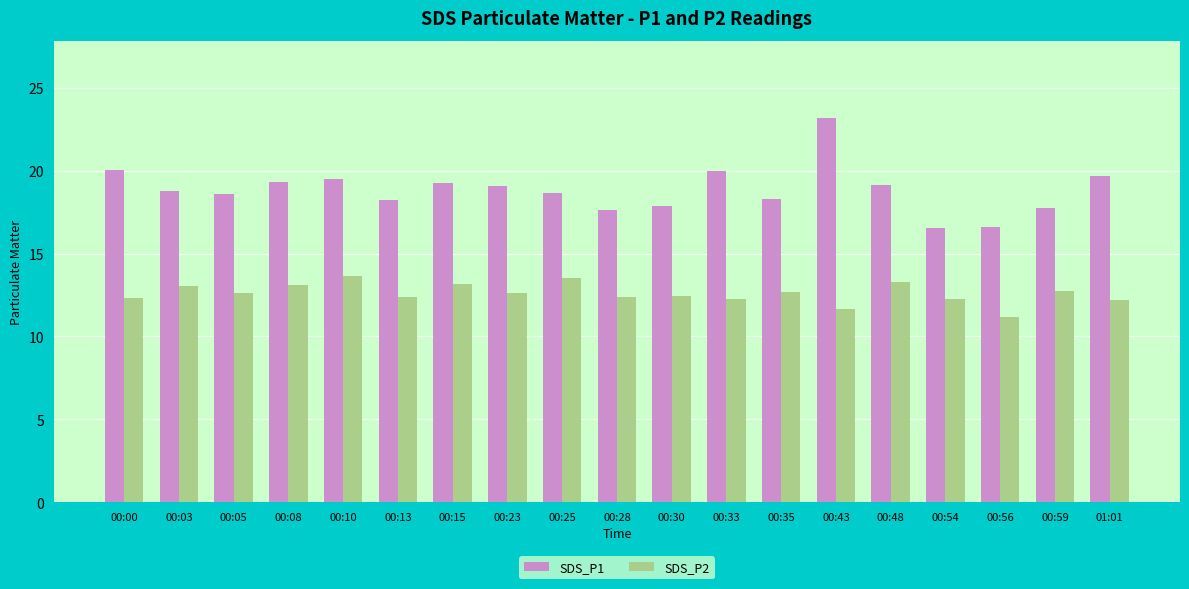

Rank the series at 00:15 from lowest to highest value.

SDS_P2, SDS_P1